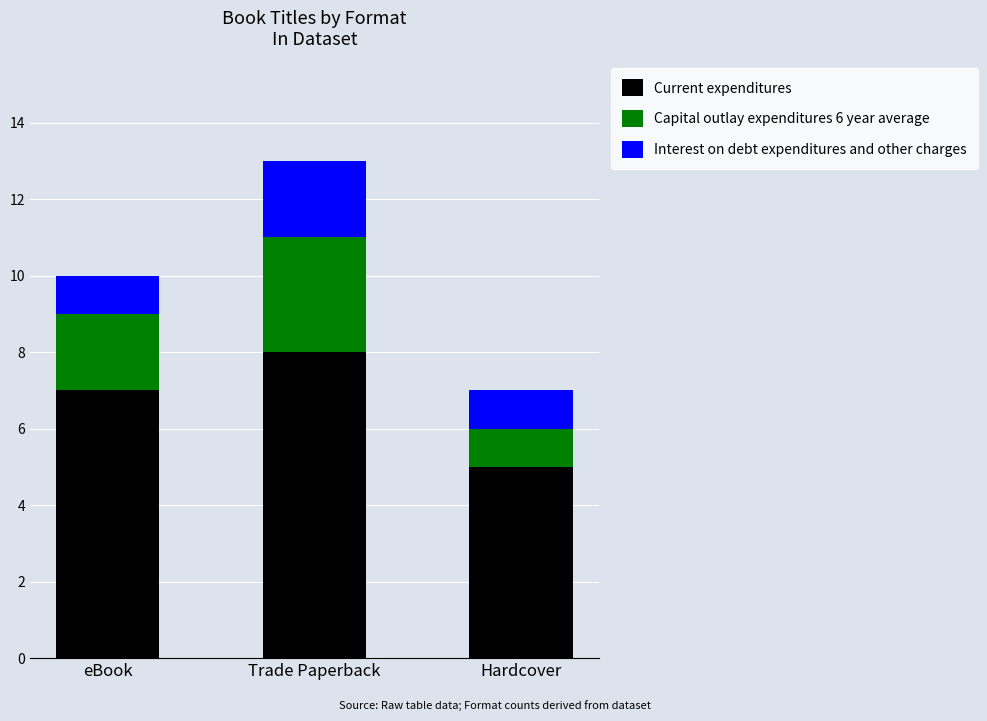

What is the difference between the Current expenditures values at Hardcover and Trade Paperback?

3